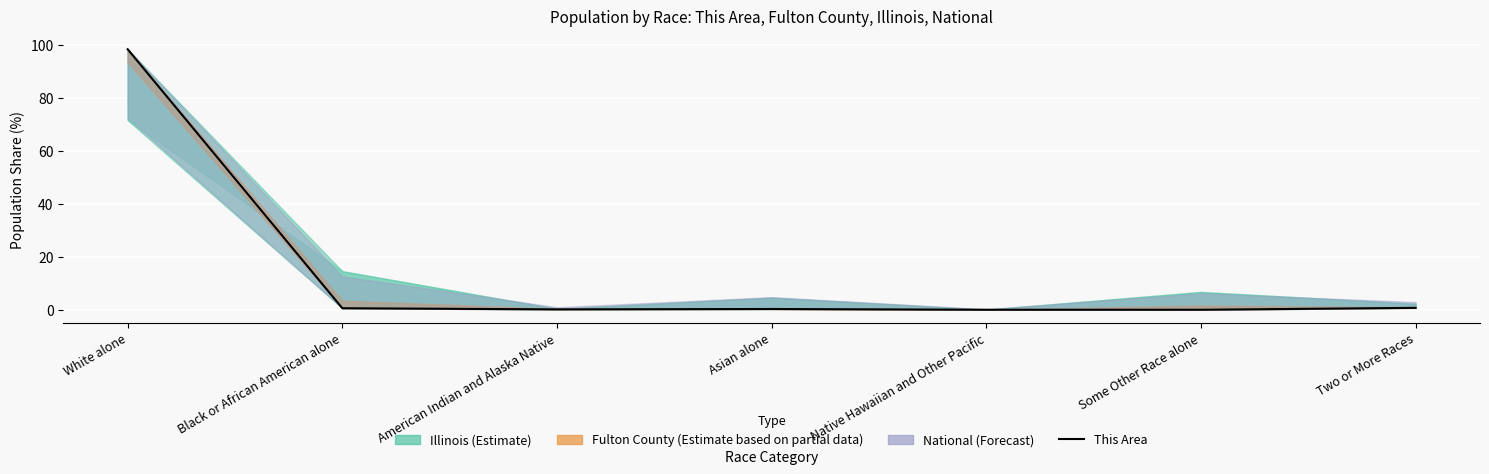

Which has a higher value, Black or African American alone or Two or More Races?

Two or More Races